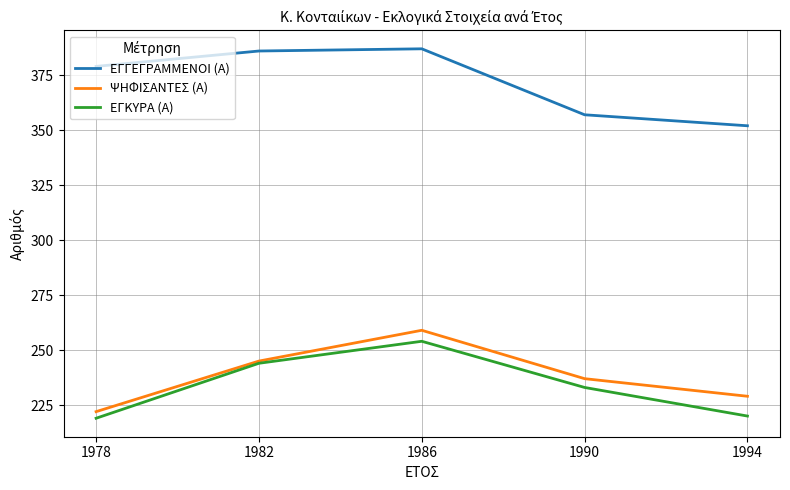

What is the minimum value for ΕΓΚΥΡΑ (Α)?

219